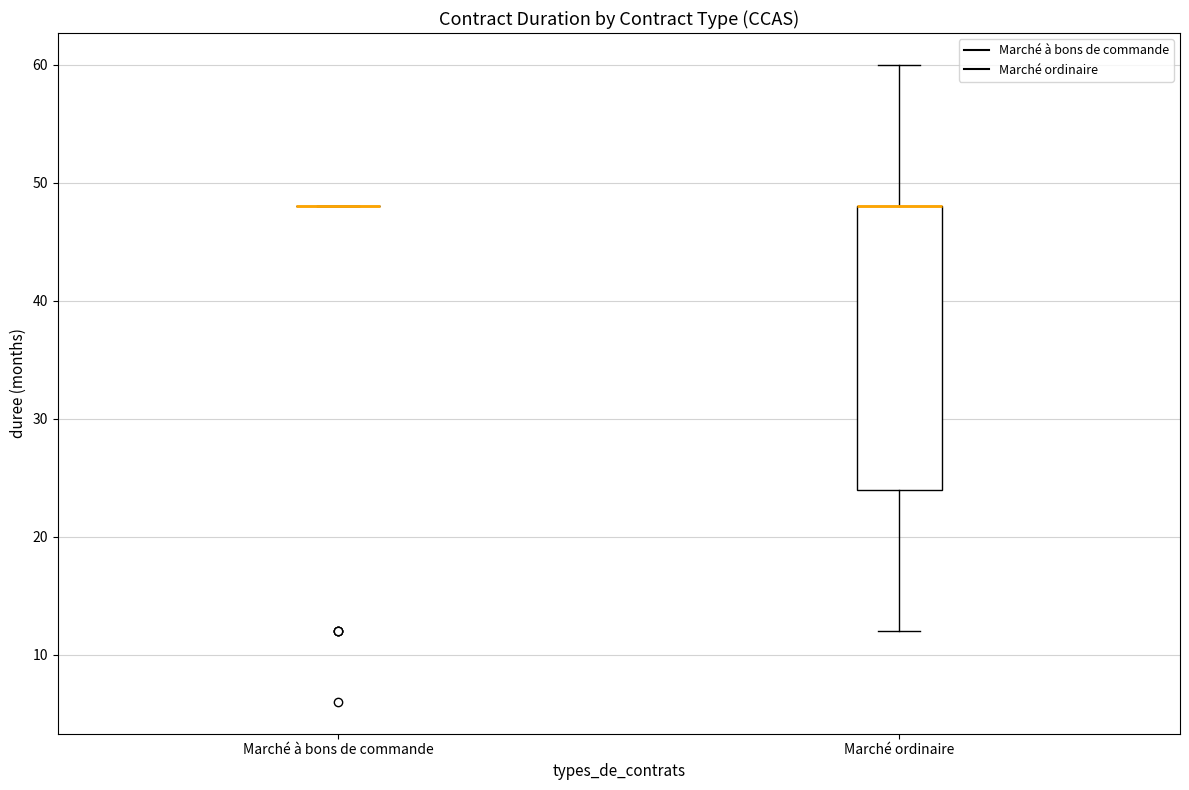

Reading left to right, transcribe this box plot: for each box, give where its median line is, the range the box spans, and where its two whiskers end, as read against the y-axis. The values are not printed on the chart, so give them approximately, as read against the axis.

Marché à bons de commande: box collapsed to a line at 48, whiskers 48 to 48
Marché ordinaire: median 48 (drawn on the box's upper edge), box 24 to 48, whiskers 12 to 60